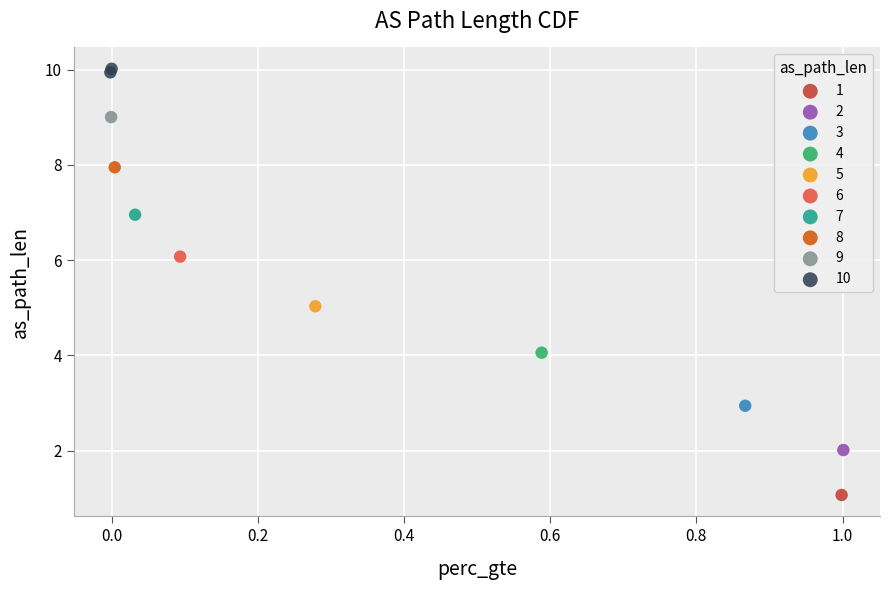

Which series contains the lowest Y value?

1